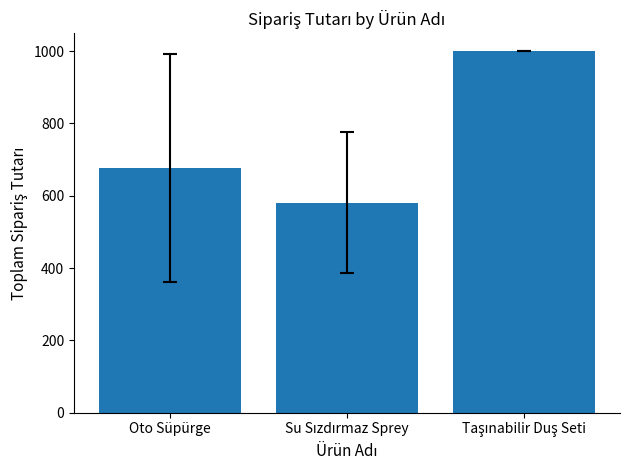

Does the chart contain any negative values?

No